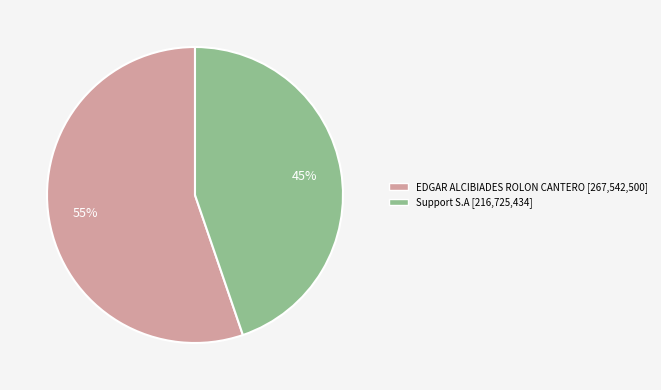

Is the sum of Support S.A and EDGAR ALCIBIADES ROLON CANTERO greater than half?

Yes